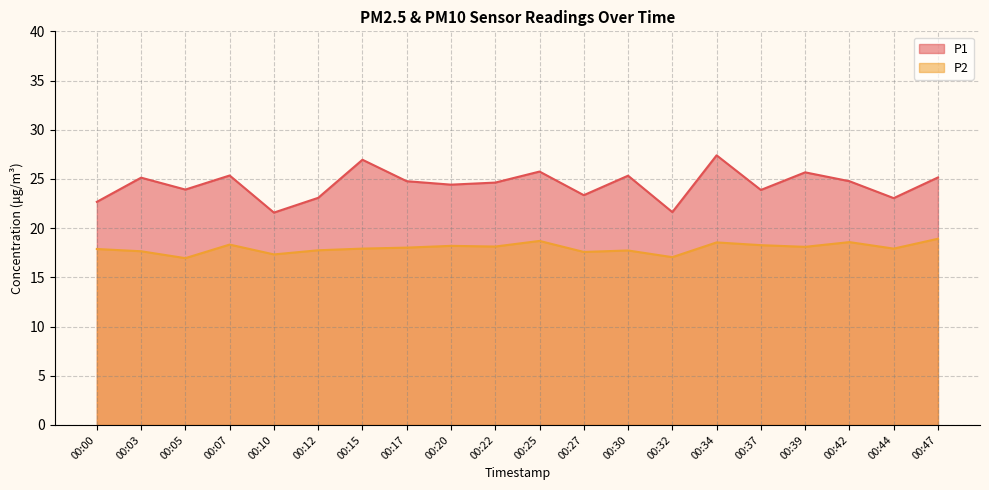

What is the maximum value shown in the chart?

27.4